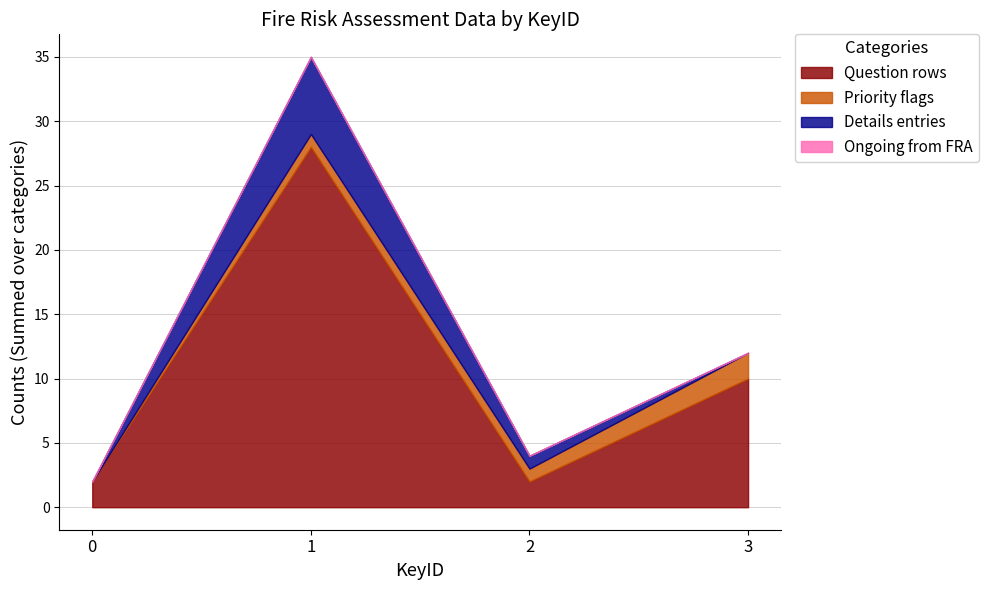

What is the highest value of the Question rows series?

28